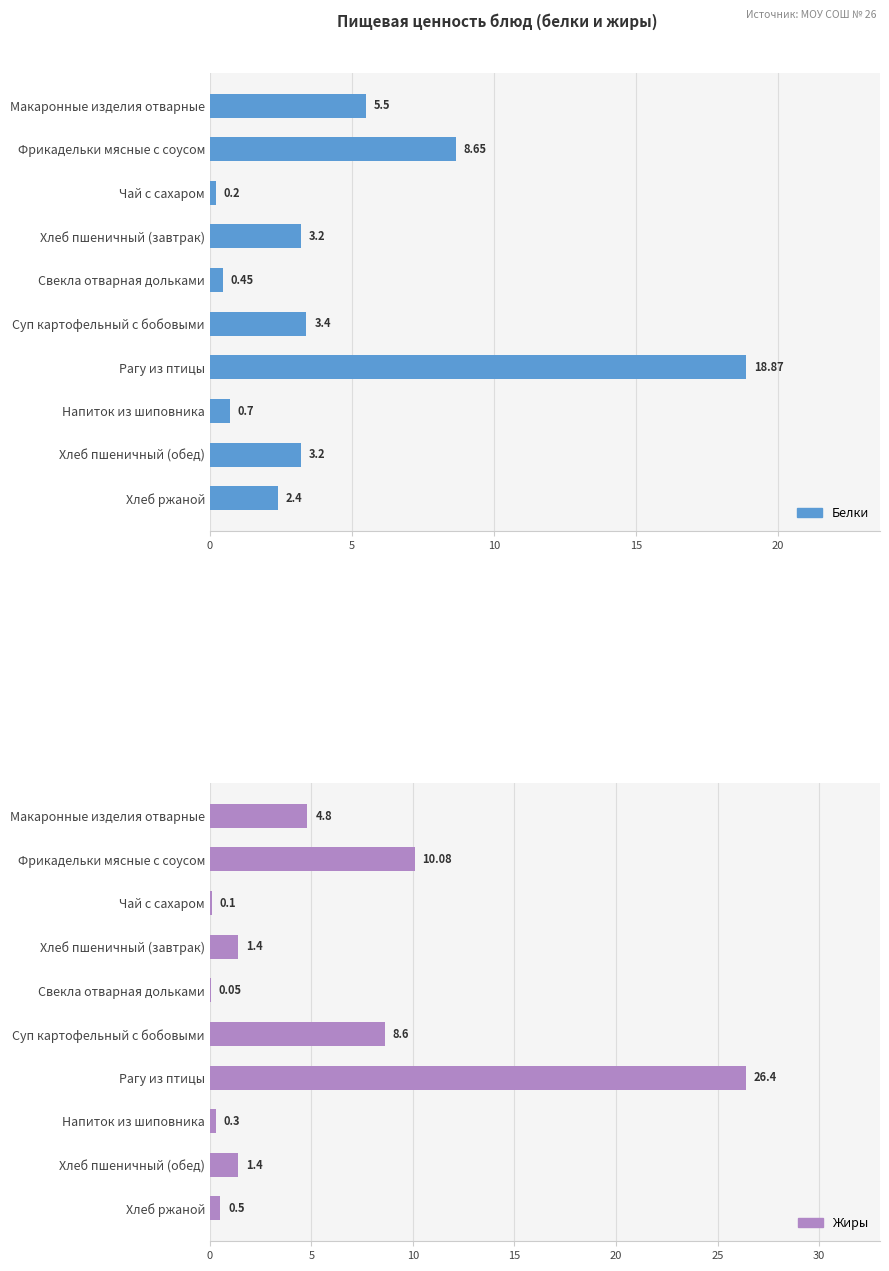

At how many categories does at least one series exceed 7?

3